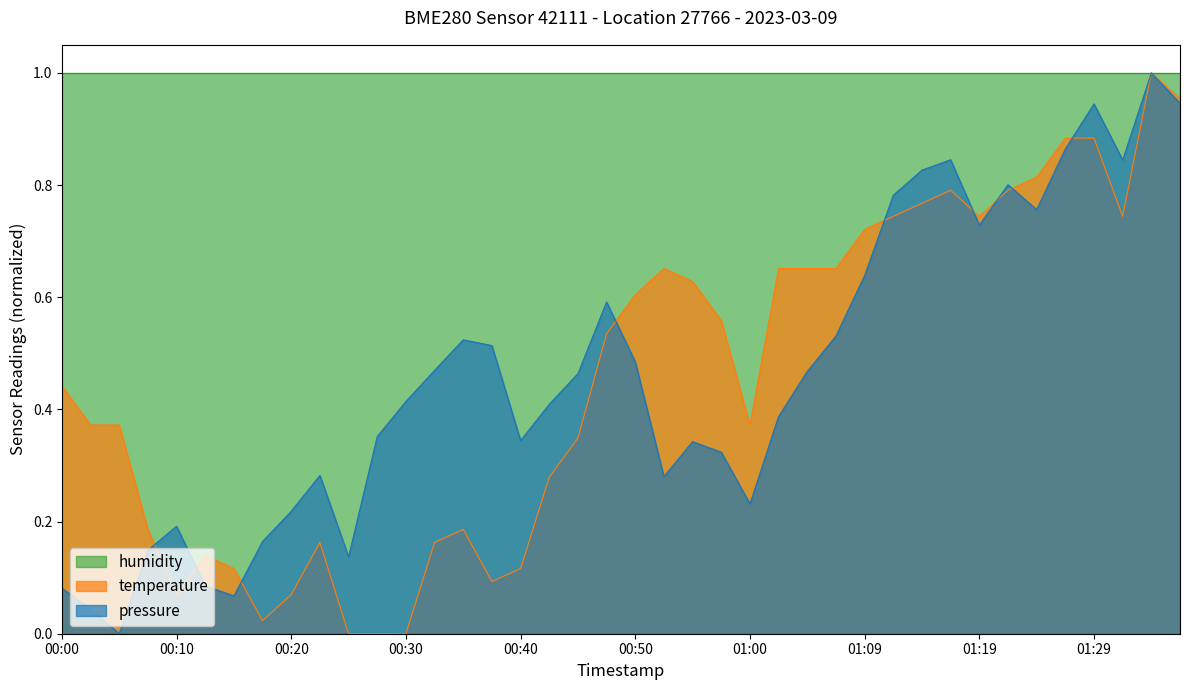

Which series has the widest spread of values?

pressure